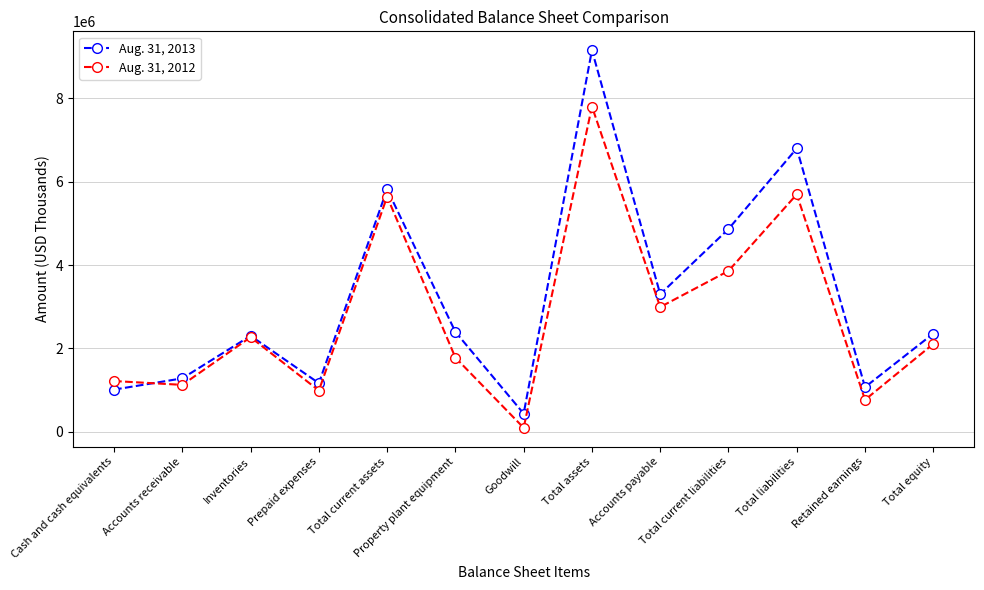

In Aug. 31, 2012, how many points are higher than both neighbors (excluding endpoints)?

4